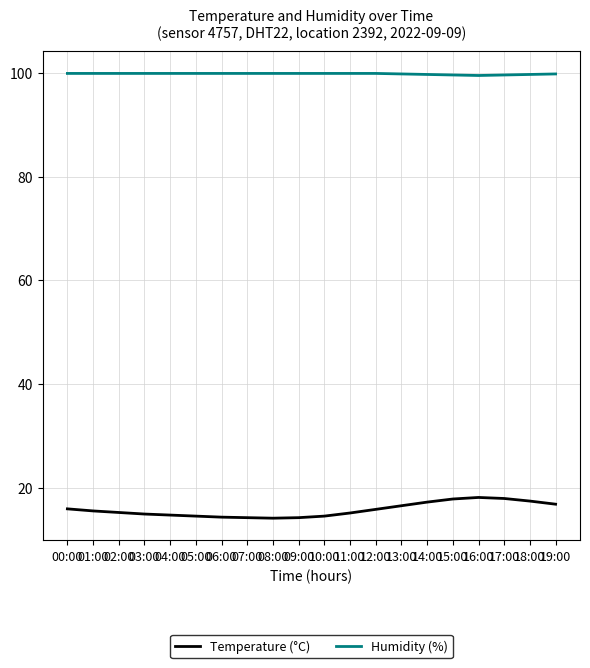

List the series in order of their peak value, lowest first.

Temperature (°C), Humidity (%)